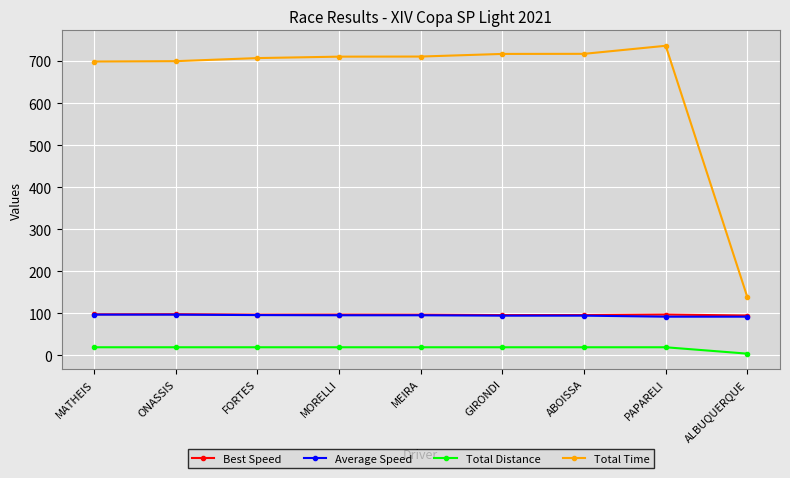

True or false: Best Speed and Total Distance cross at least once.

False